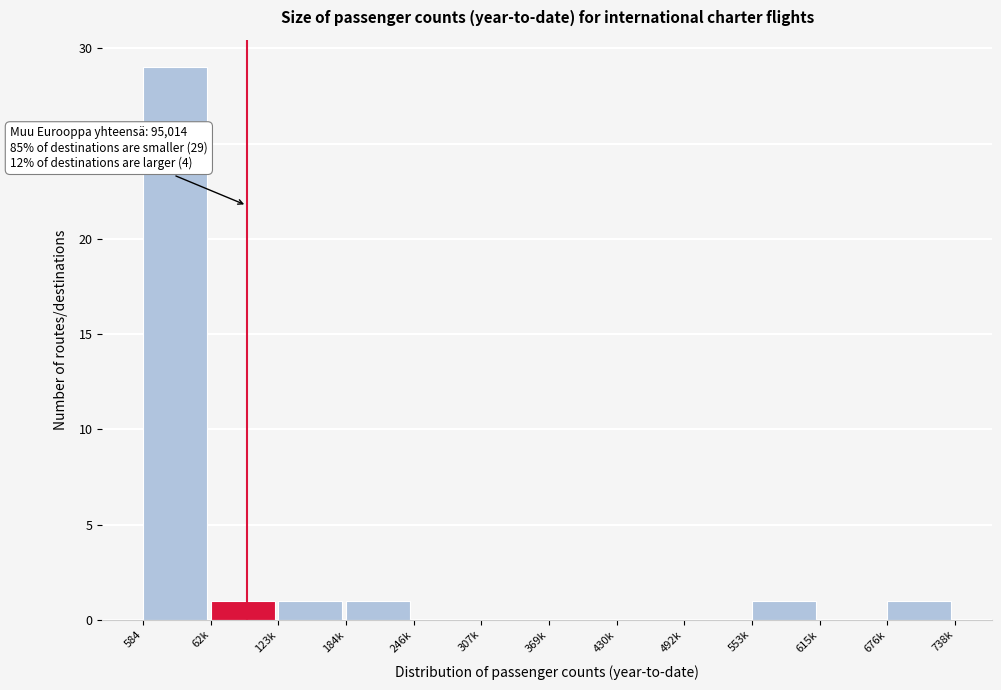

Reading right to left, transcribe all the data shown in this chart.

676k=1	615k=0	553k=1	492k=0	430k=0	369k=0	307k=0	246k=0	184k=1	123k=1	62k=1	584=29